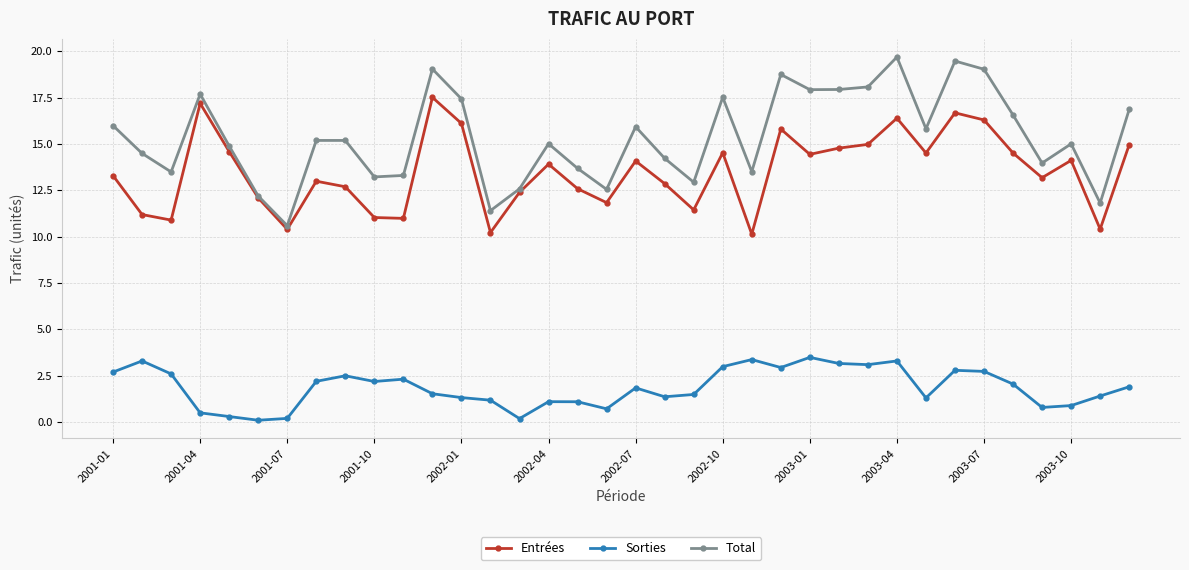

What is the value of the Entrées point at the 29th from the left?

14.5